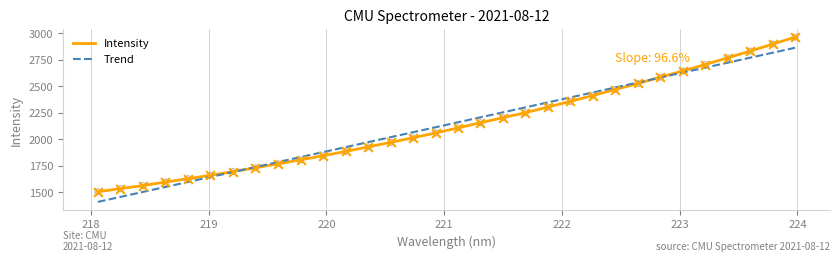

What is the maximum value shown in the chart?

2963.8